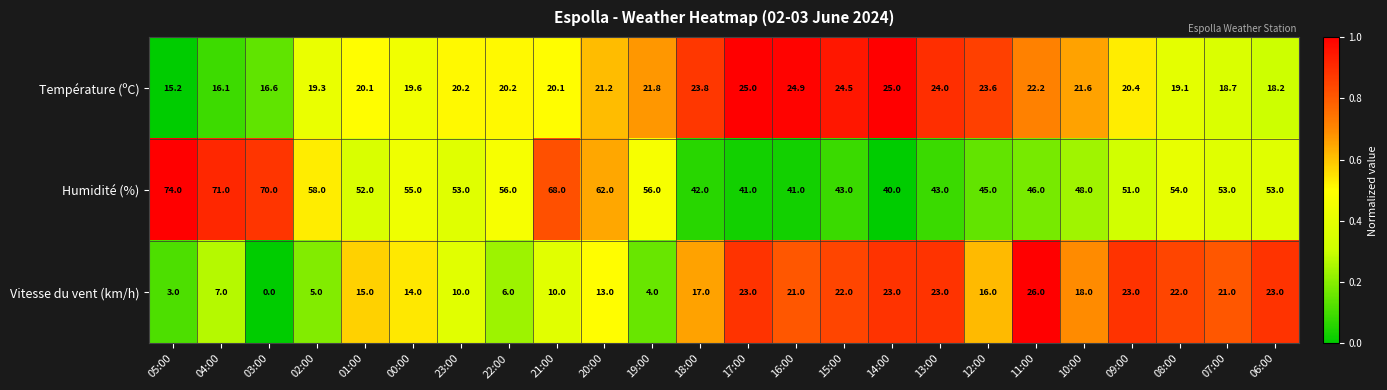

How many series are shown in this chart?

3